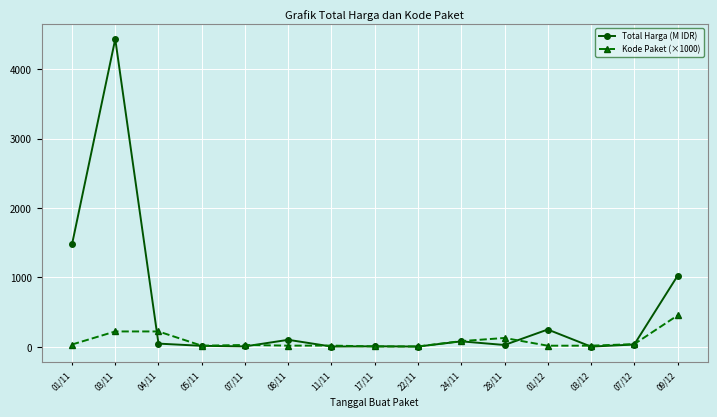

Which category has the highest value in the Kode Paket (×1000) series?

09/12